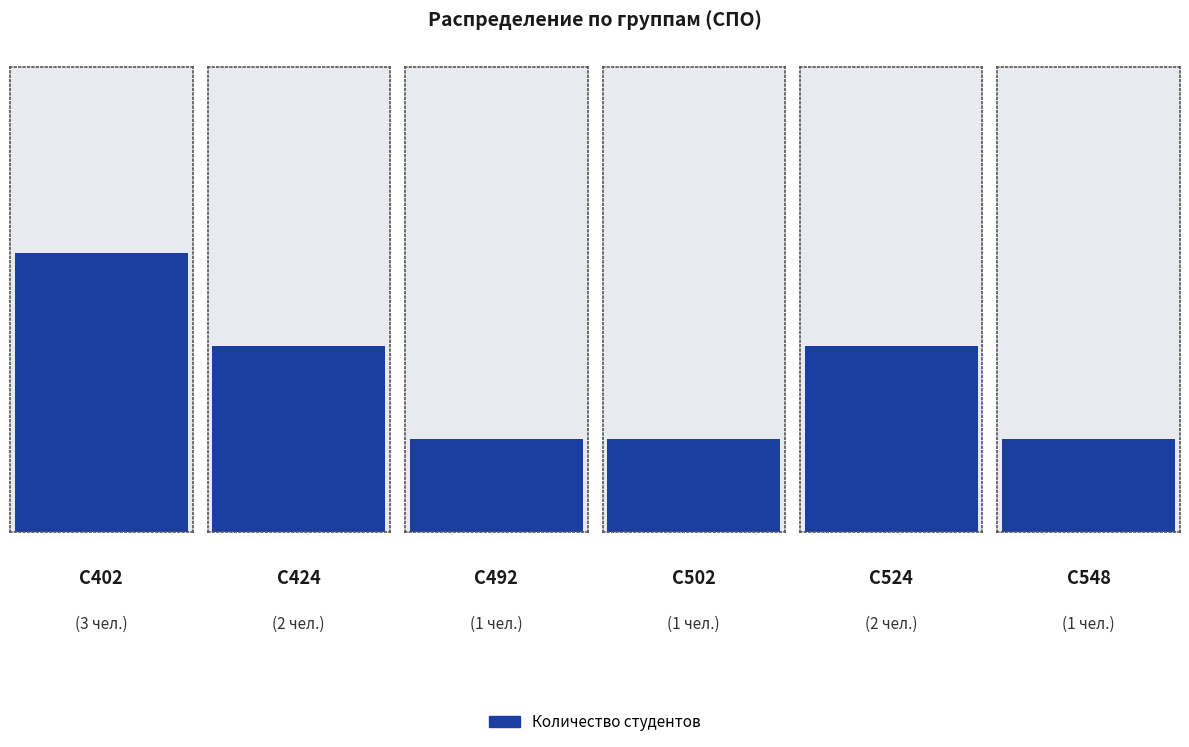

The chart shows a value of 1 at С548. True or false?

True